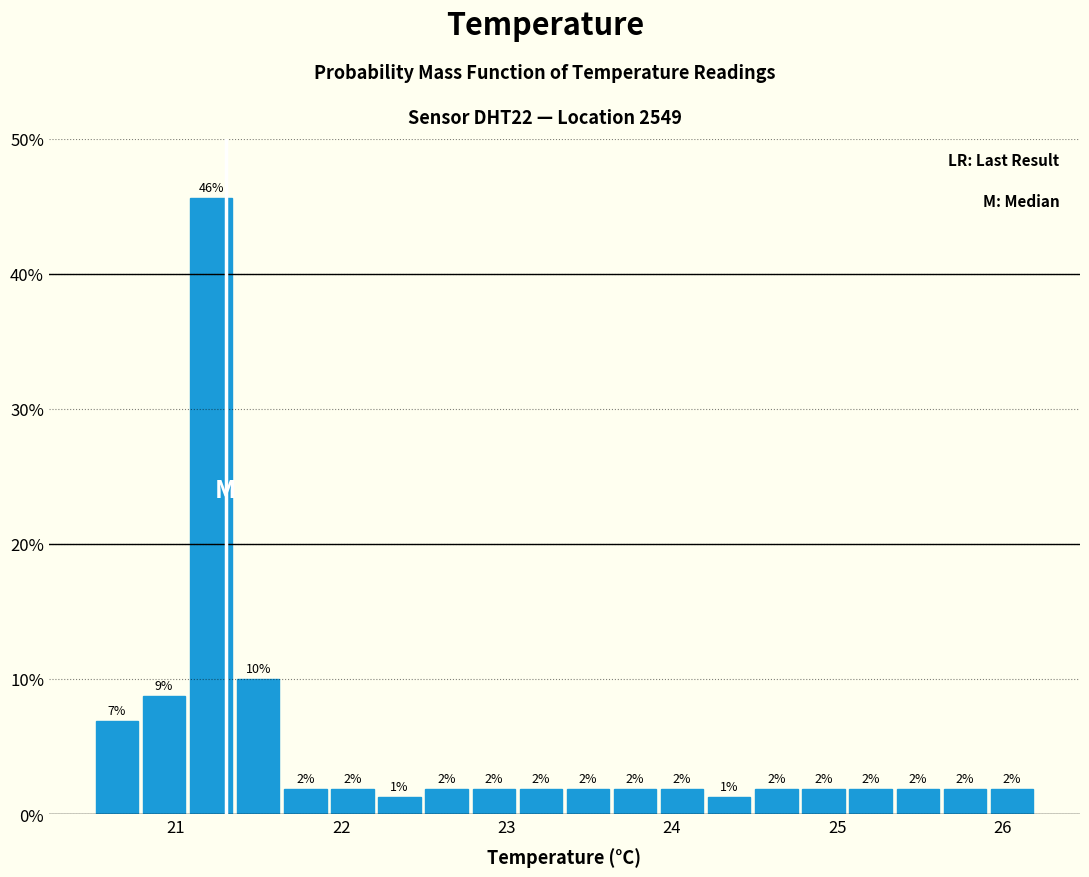

Read against the x-axis, roughly where is the centre of the tallest bar?

21.2